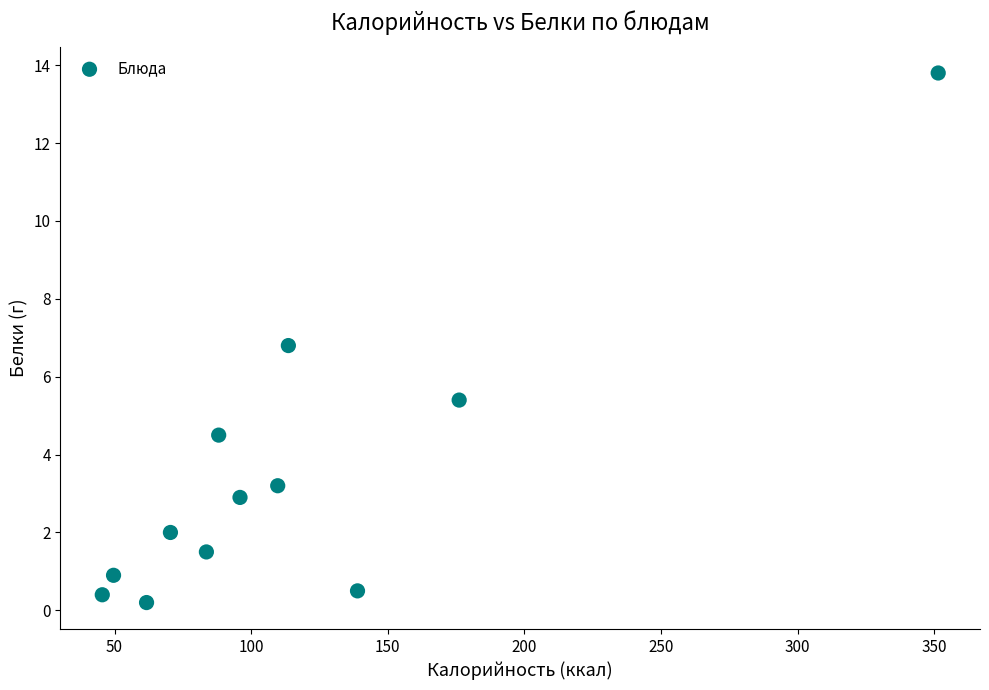

What Y value in the scatter plot is closest to 7?

6.8